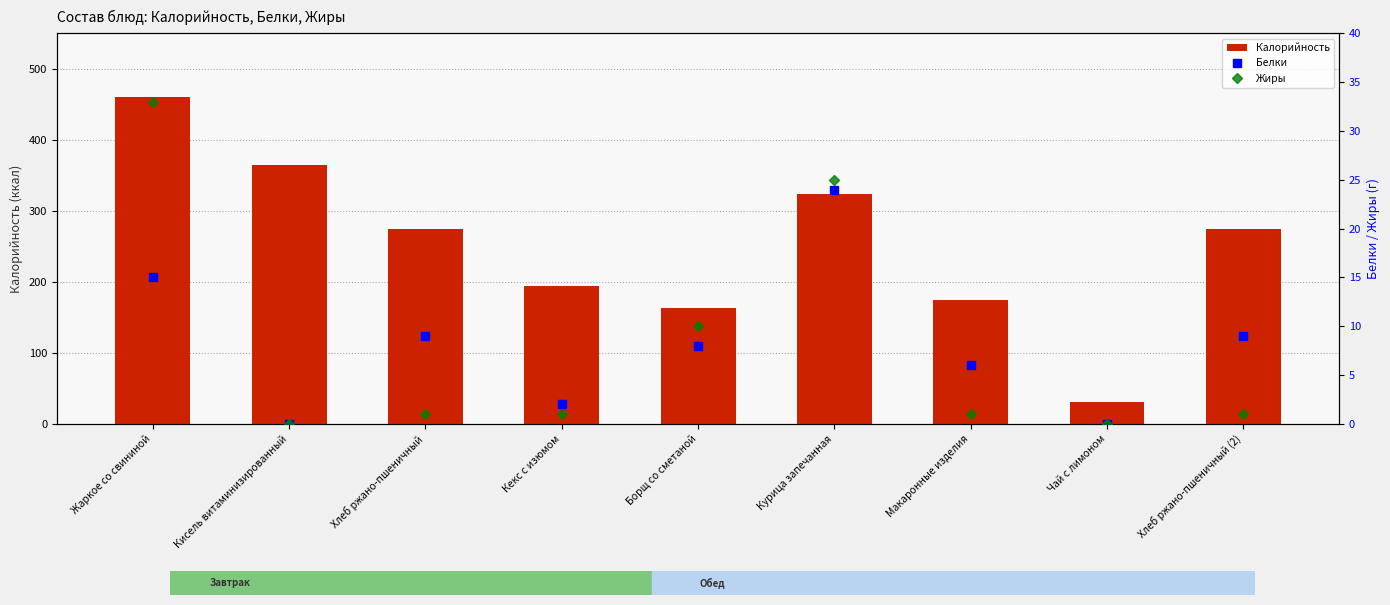

What is the total value across all series at Кекс с изюмом?

197